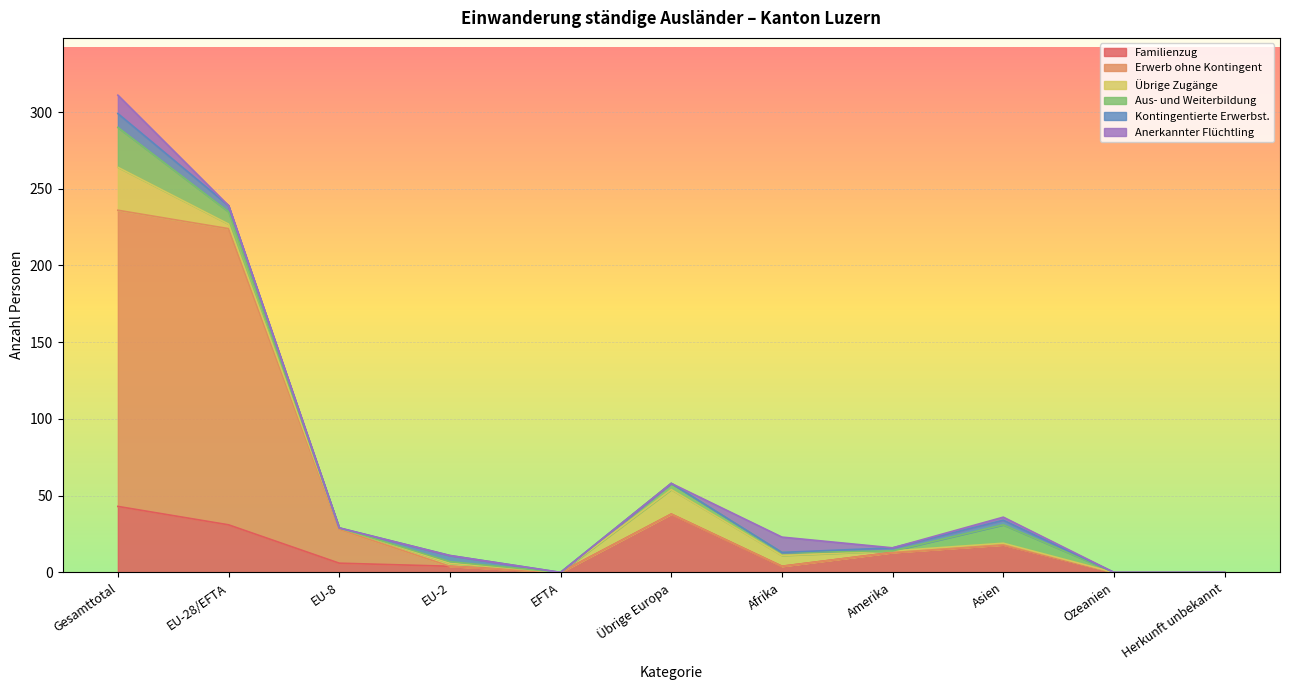

At which category is the sum across all series the highest?

Gesamttotal